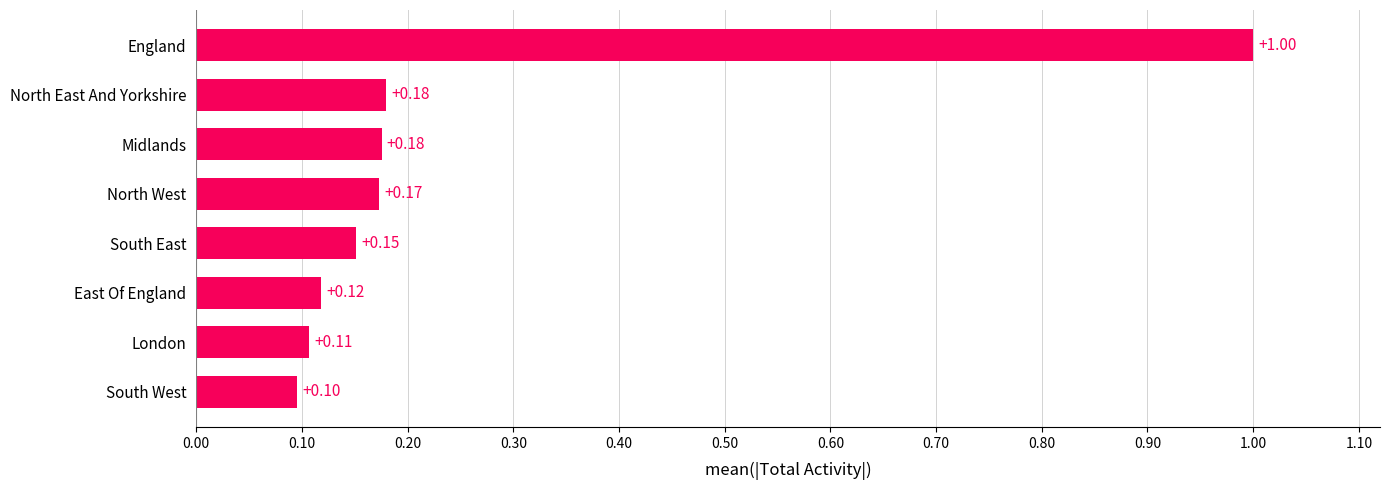

Which category has the lowest value across all series?

South West